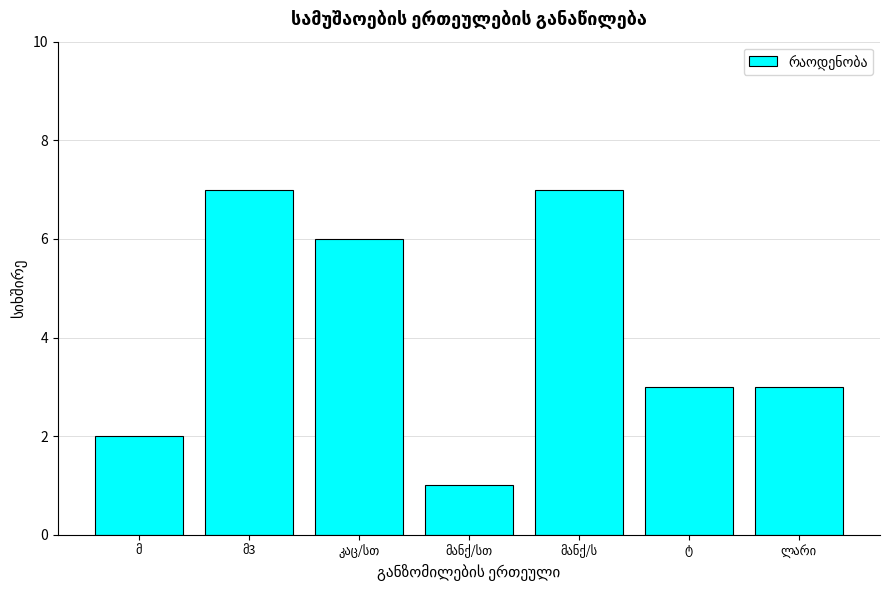

What is the maximum value shown in the chart?

7